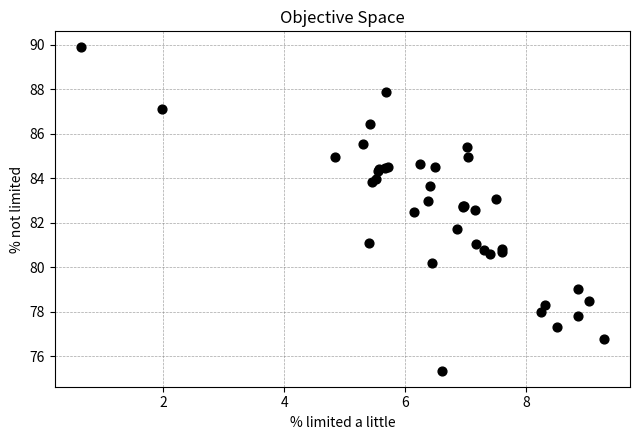

What Y value in the scatter plot is closest to 82?

81.7